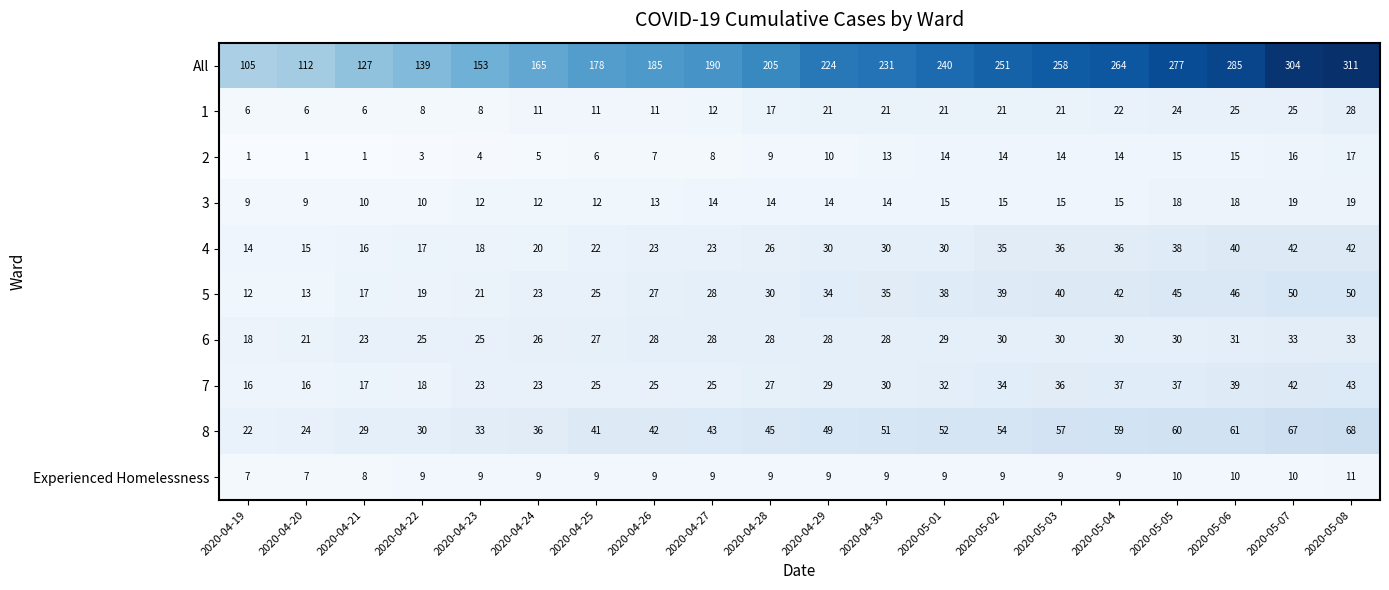

Which series has the largest total across all categories?

All